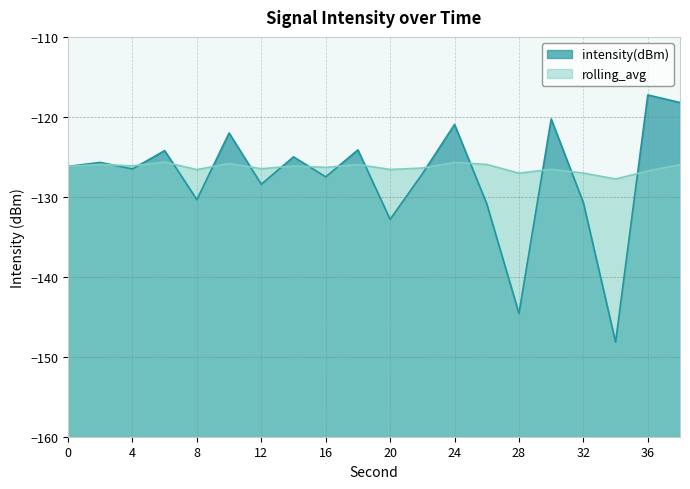

Does the chart have visible grid lines?

Yes